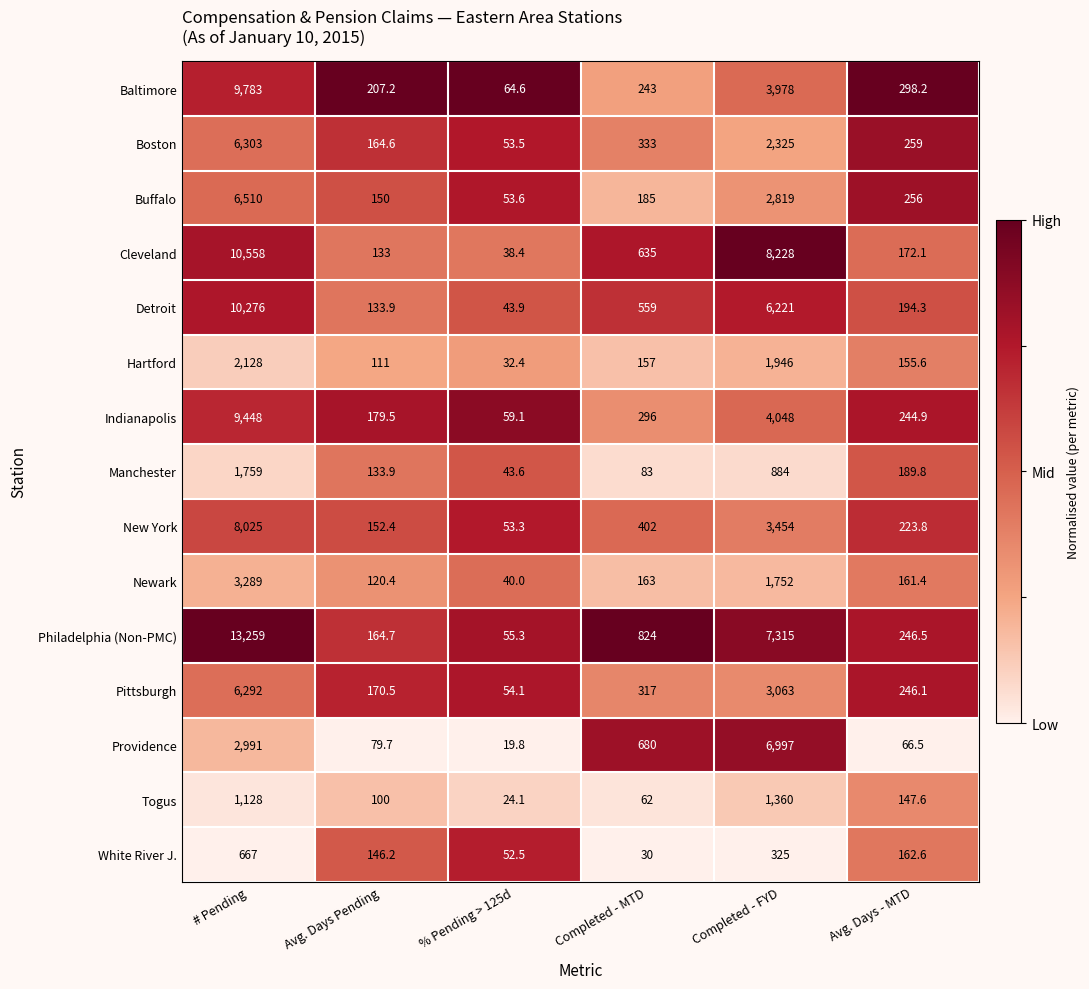

At which category is the sum across all series the highest?

# Pending